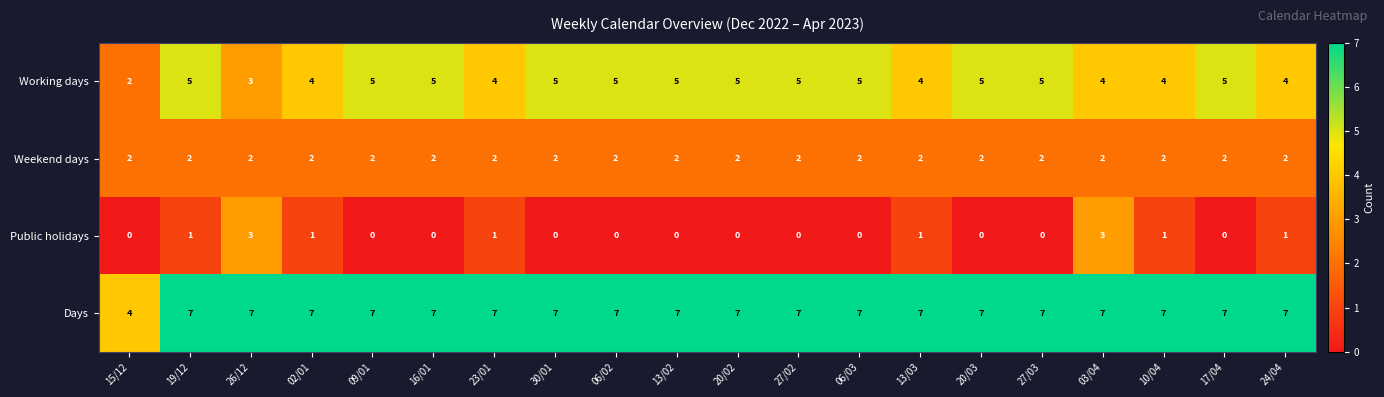

Count the Days values in the range 7 to 8.

19